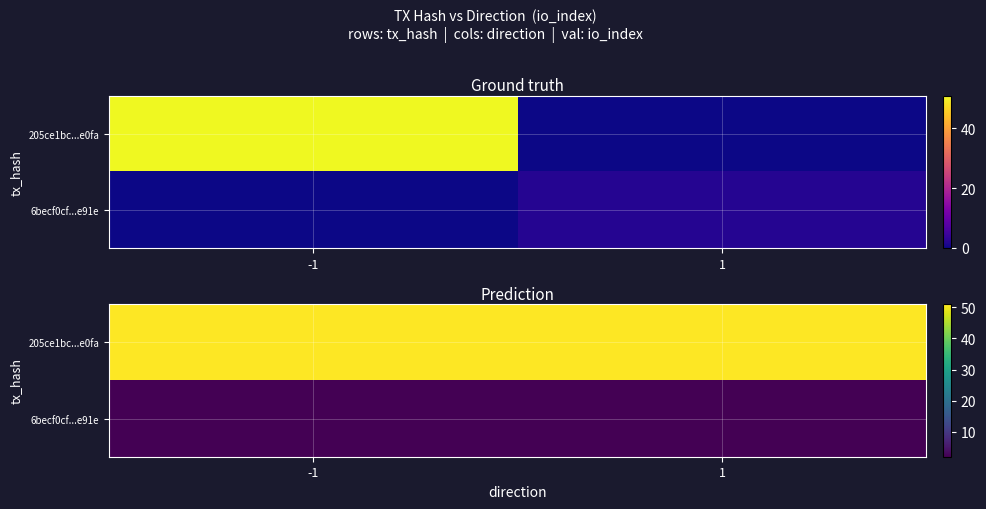

What is the maximum value for 205ce1bc...e0fa?

51